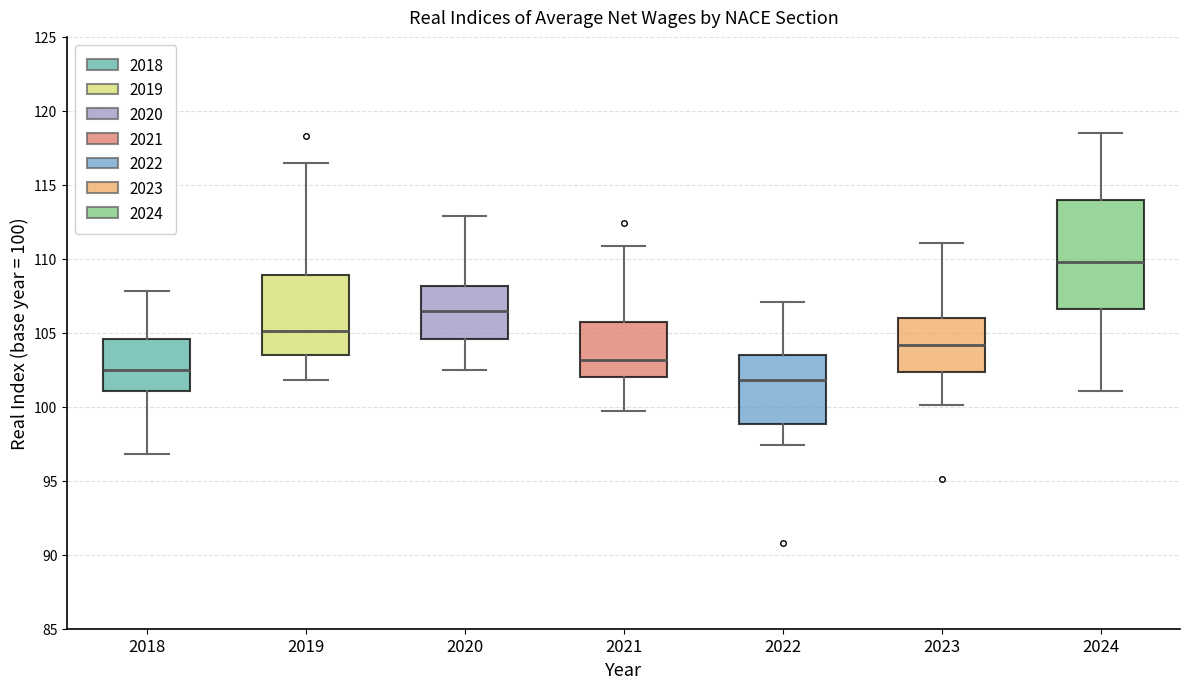

Which box is the tallest, from its lower edge to its upper edge?

2024